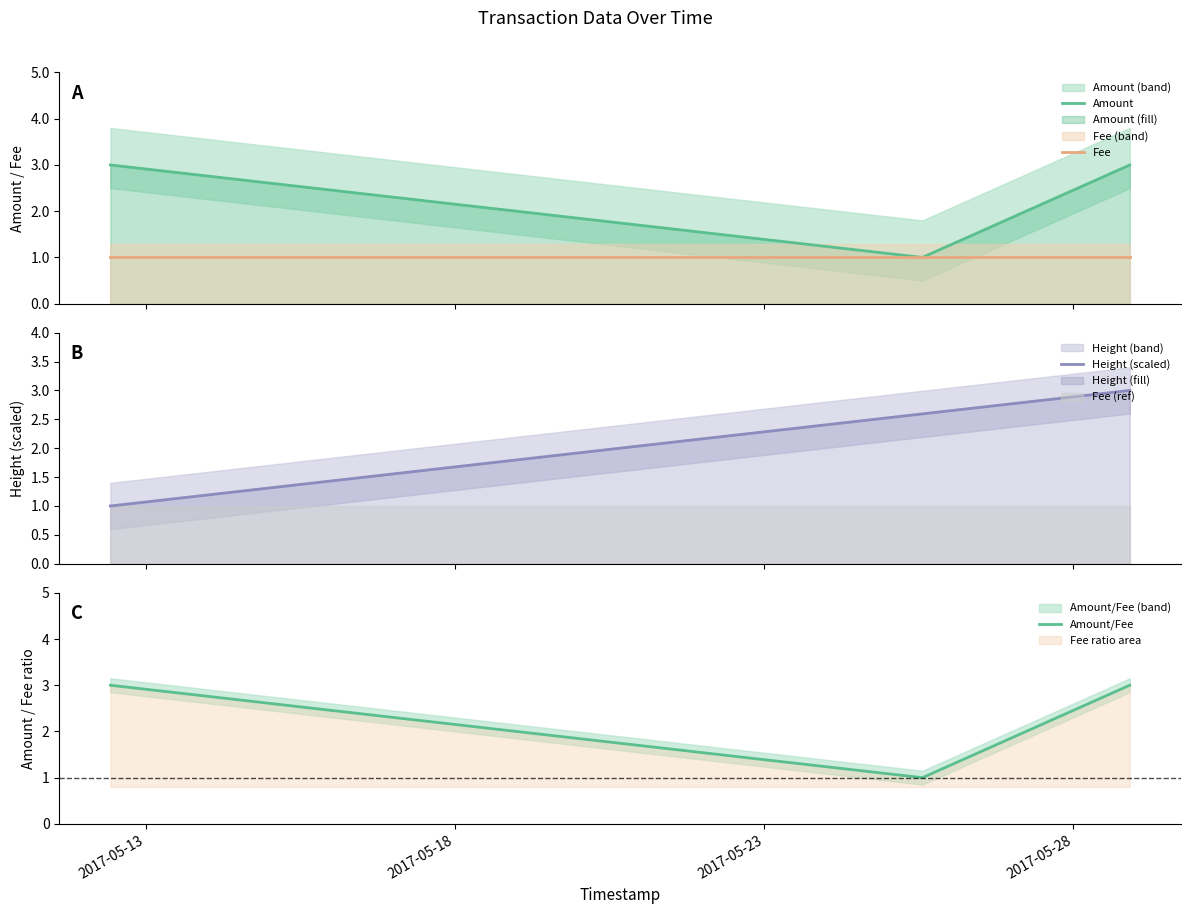

What is the maximum value for Height (scaled)?

3.0